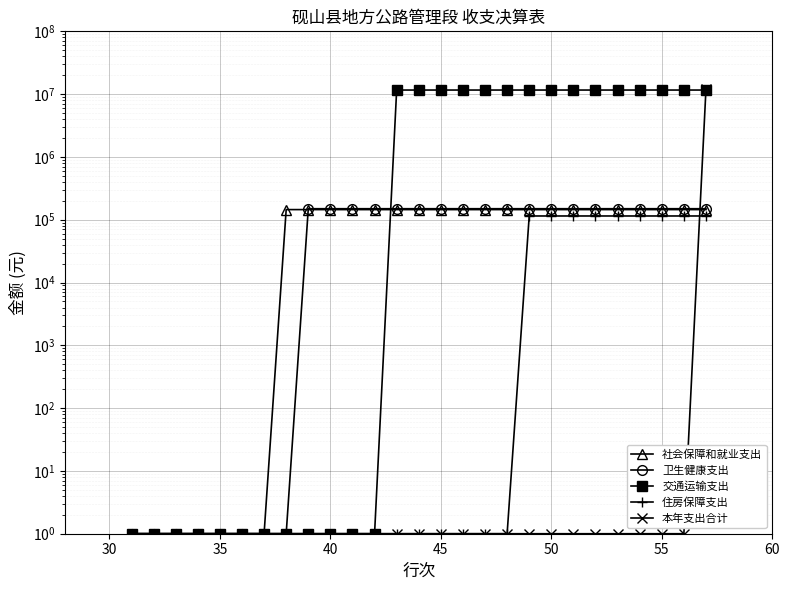

True or false: 住房保障支出 has more than 2 interior local peaks.

False